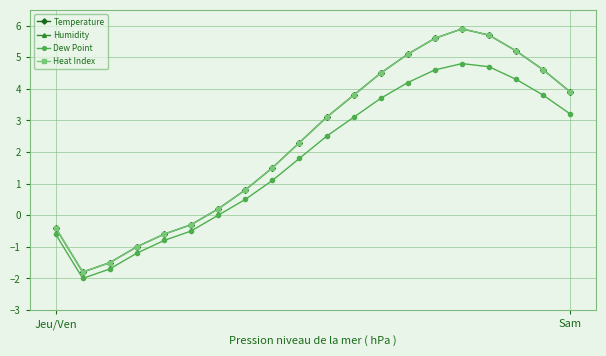

Which series has the largest range (max minus min)?

Temperature